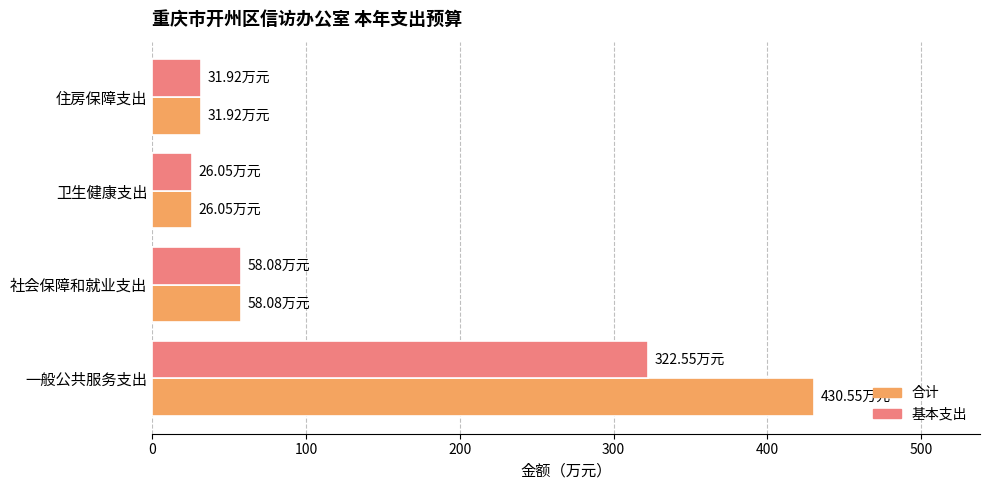

At which label is 合计 closest to 228?

社会保障和就业支出